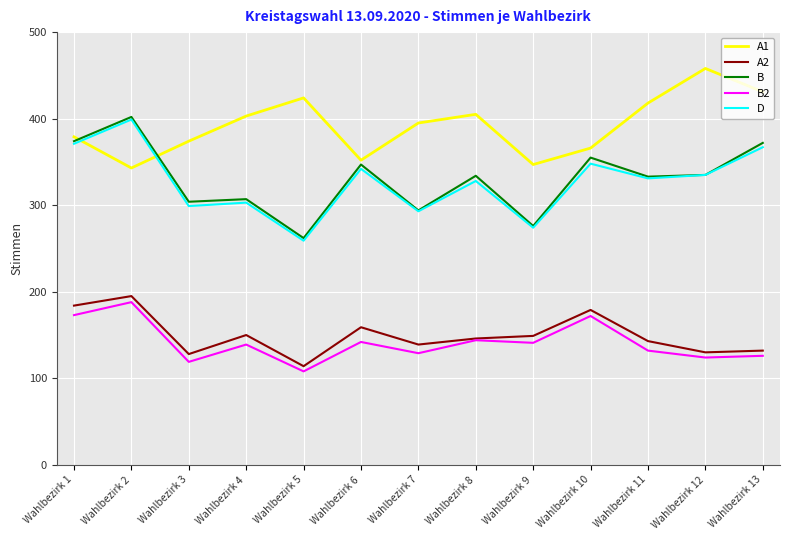

Between Wahlbezirk 5 and Wahlbezirk 9, which series saw the biggest shift?

A1